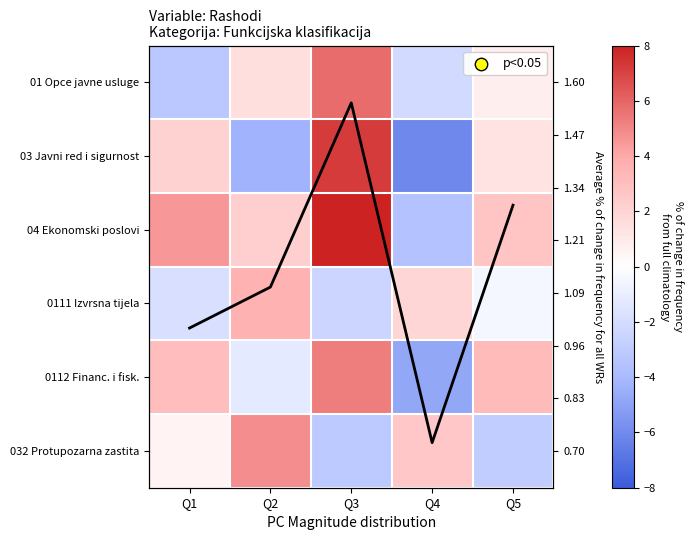

True or false: 0112 Financ. i fisk. has a value of 3.1 at Q1.

True